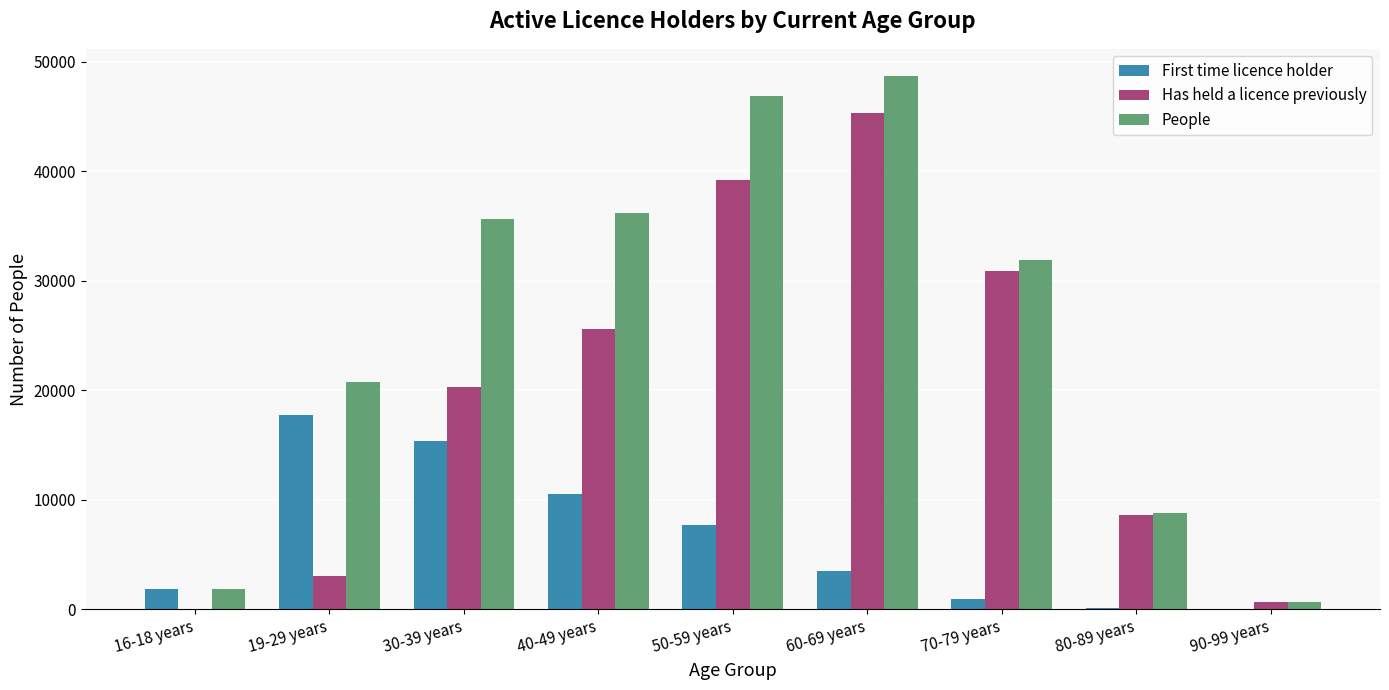

Which series changed the most between 30-39 years and 50-59 years?

Has held a licence previously